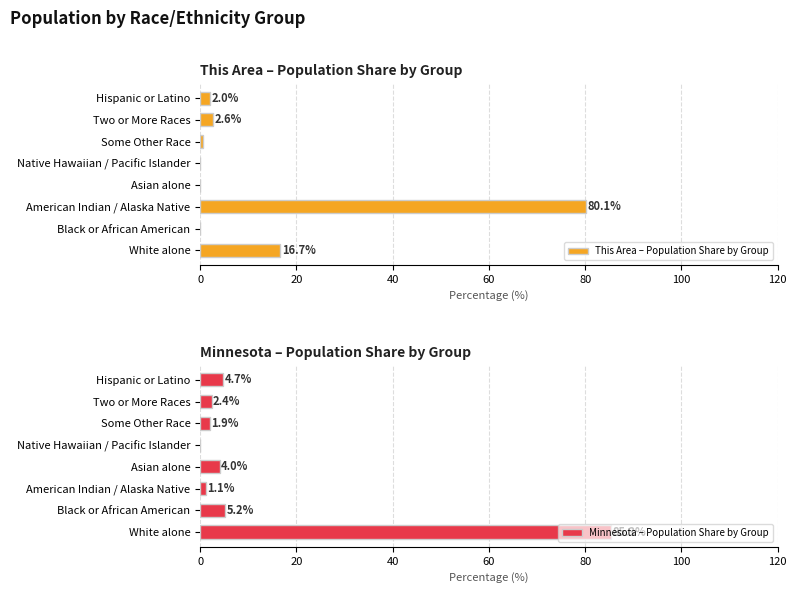

How many groups of bars are there?

8